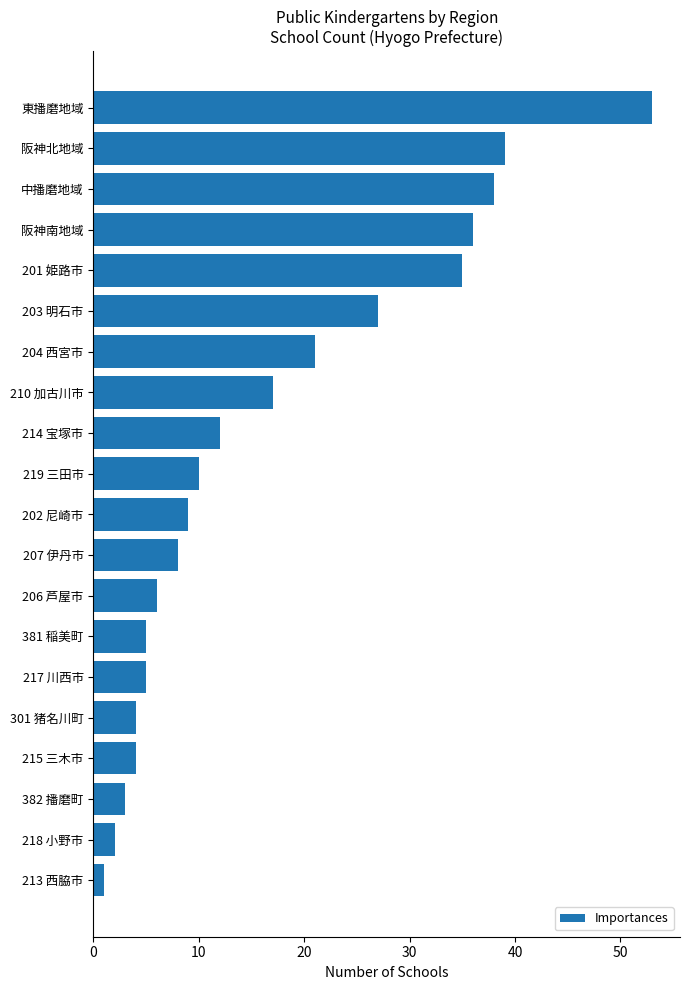

How many distinct data groups are displayed?

1